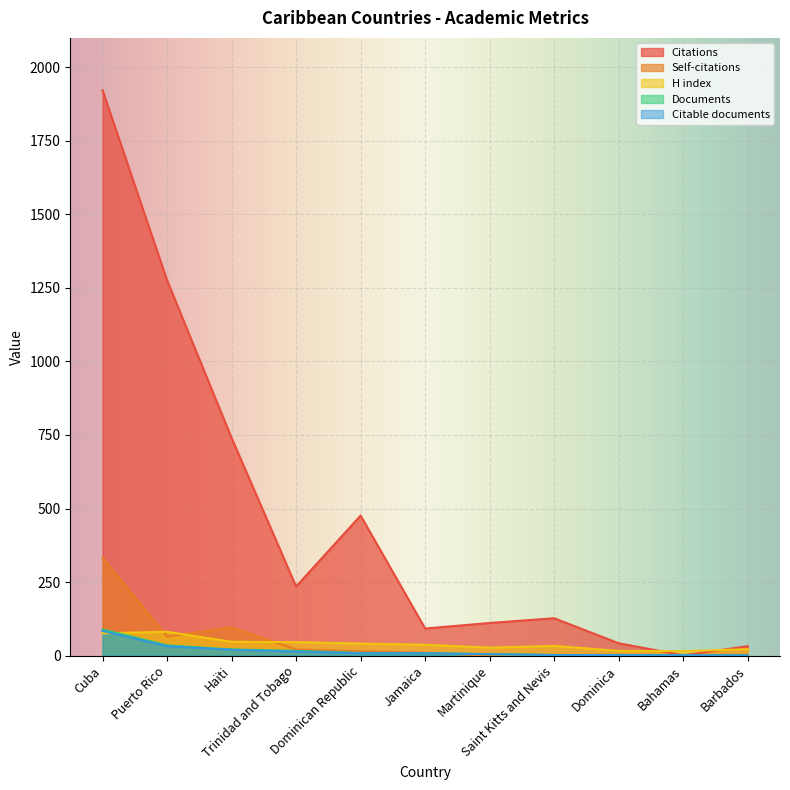

What is the difference between the maximum and minimum values in the Documents series?

88